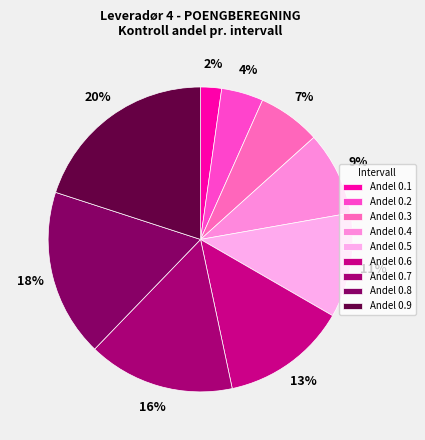

How many segments does this pie chart have?

9